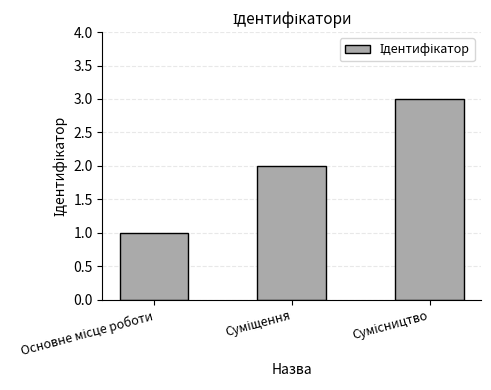

What is the maximum value shown in the chart?

3